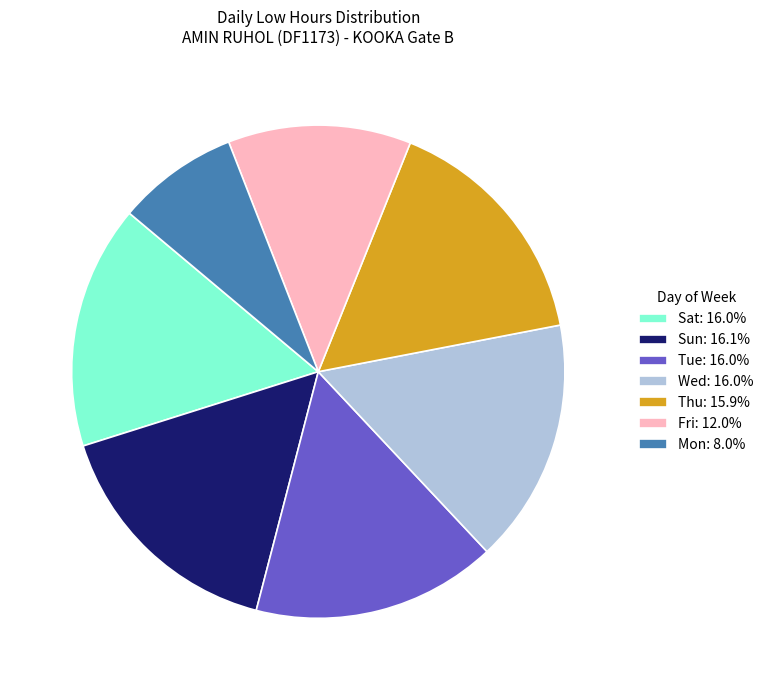

What is the ratio of the value at Thu: 15.9% to the value at Sun: 16.1%?

1.0